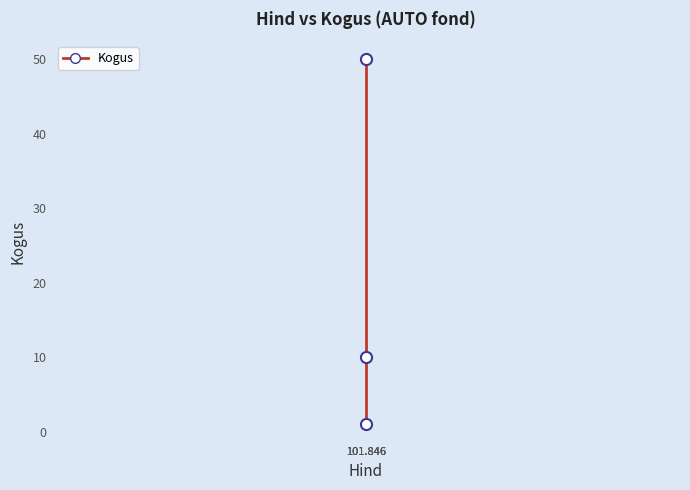

Reading left to right, what are all the values shown in this chart?

1	10	50